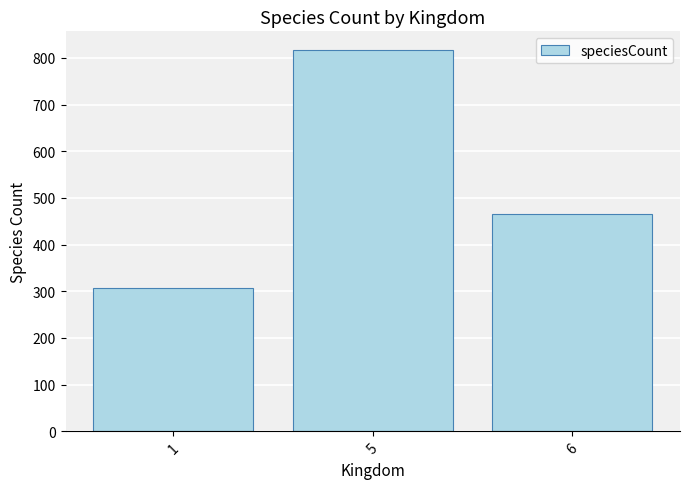

What is the difference between the values at 6 and 1?

160